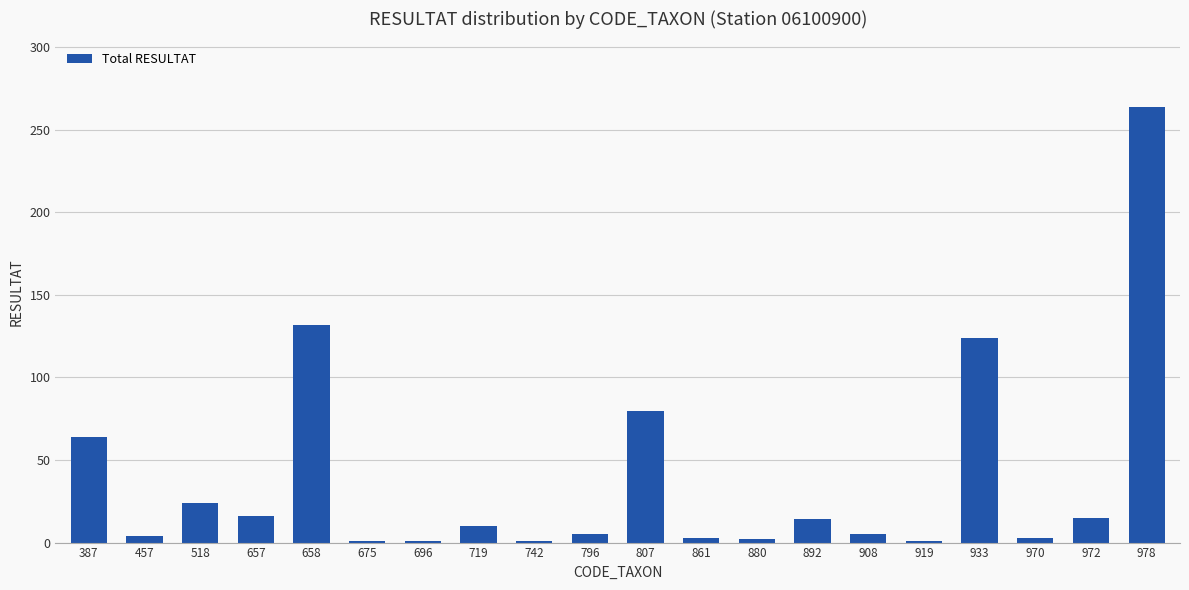

The value at 387 is 64. True or false?

True